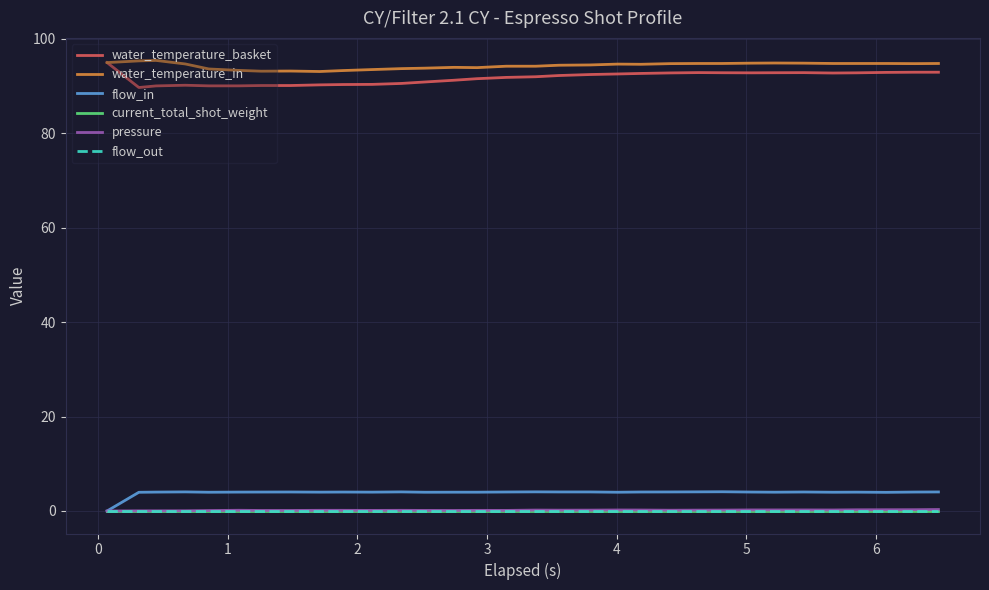

Is this an area chart (filled region under the line)?

No